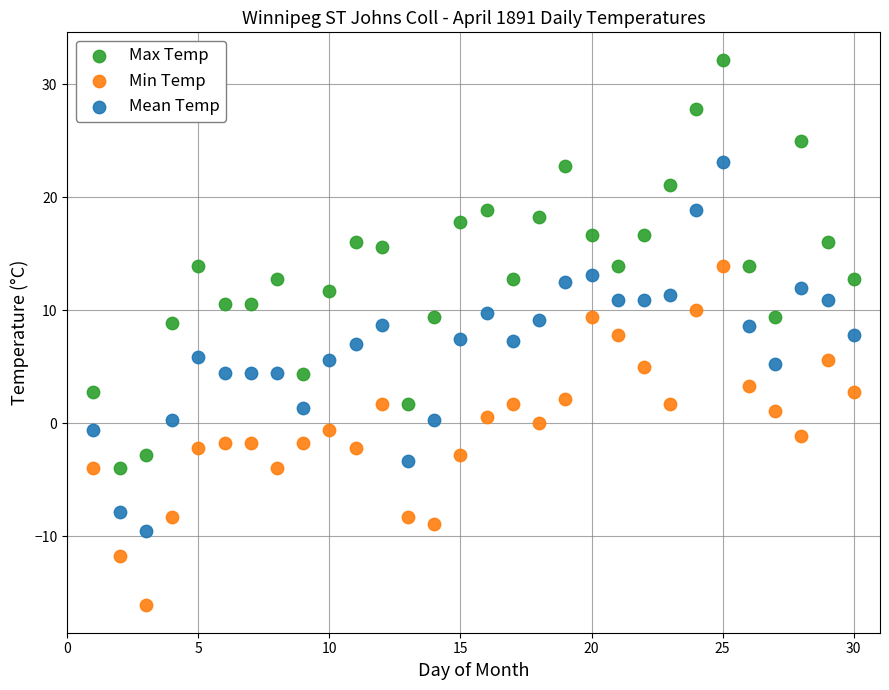

Across all data points, what is the range of X values (max minus min)?

29.0